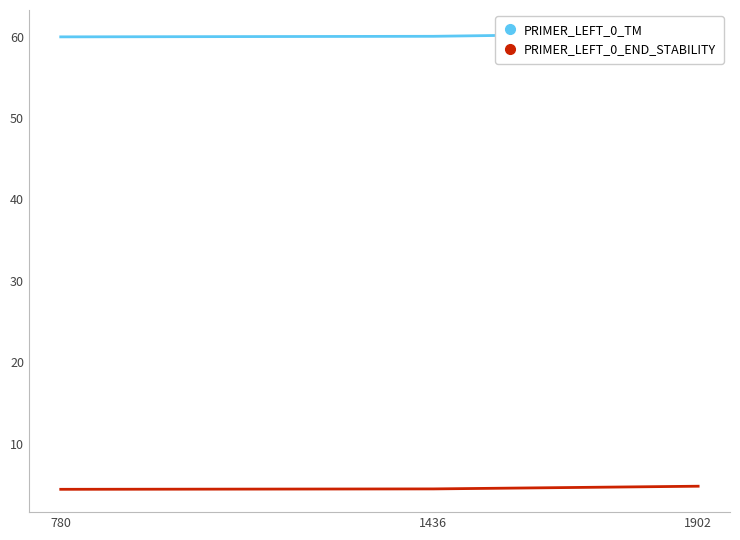

What is the value of the PRIMER_LEFT_0_END_STABILITY point at the 2nd from the left?

4.5